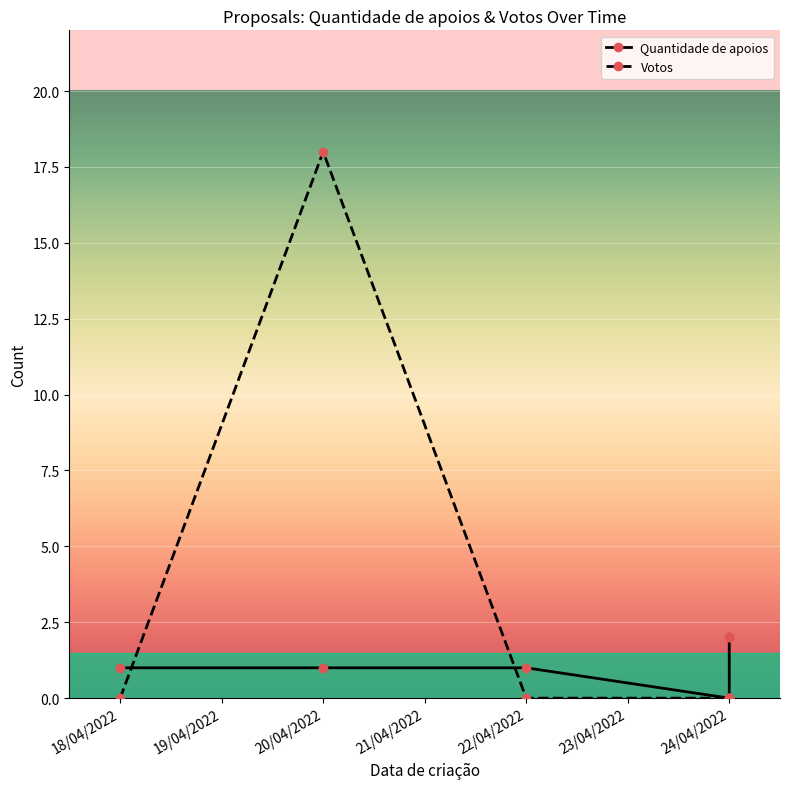

What is the difference between the Quantidade de apoios values at 24/04/2022 and 20/04/2022?

1